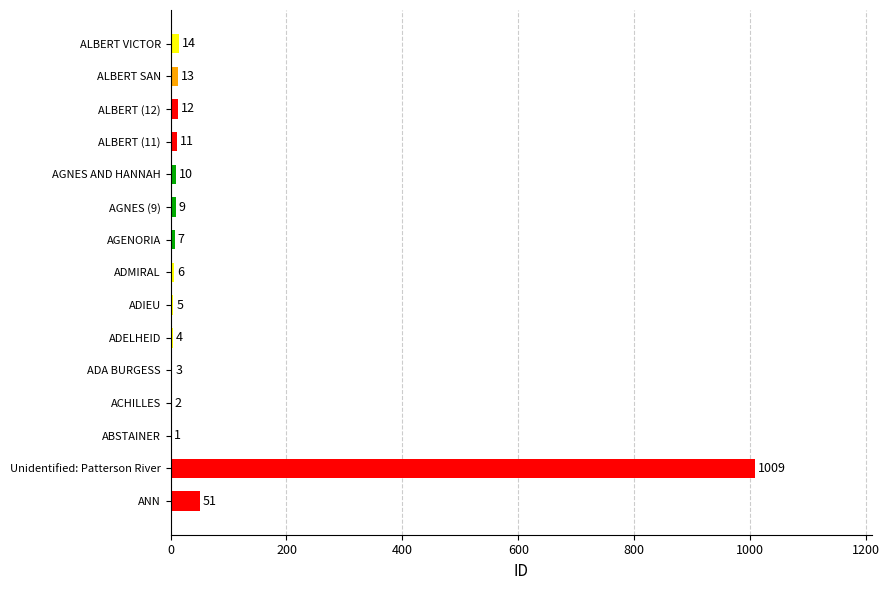

Reading top to bottom, what are all the values shown in this chart?

ALBERT VICTOR=14	ALBERT SAN=13	ALBERT (12)=12	ALBERT (11)=11	AGNES AND HANNAH=10	AGNES (9)=9	AGENORIA=7	ADMIRAL=6	ADIEU=5	ADELHEID=4	ADA BURGESS=3	ACHILLES=2	ABSTAINER=1	Unidentified: Patterson River=1009	ANN=51